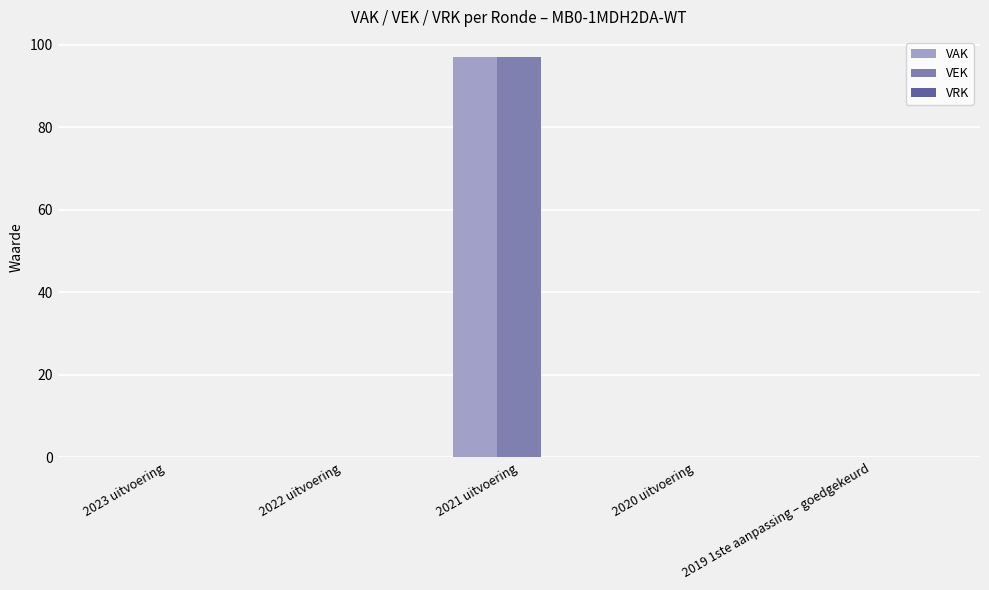

At which category does the chart reach its peak across all series?

2021 uitvoering